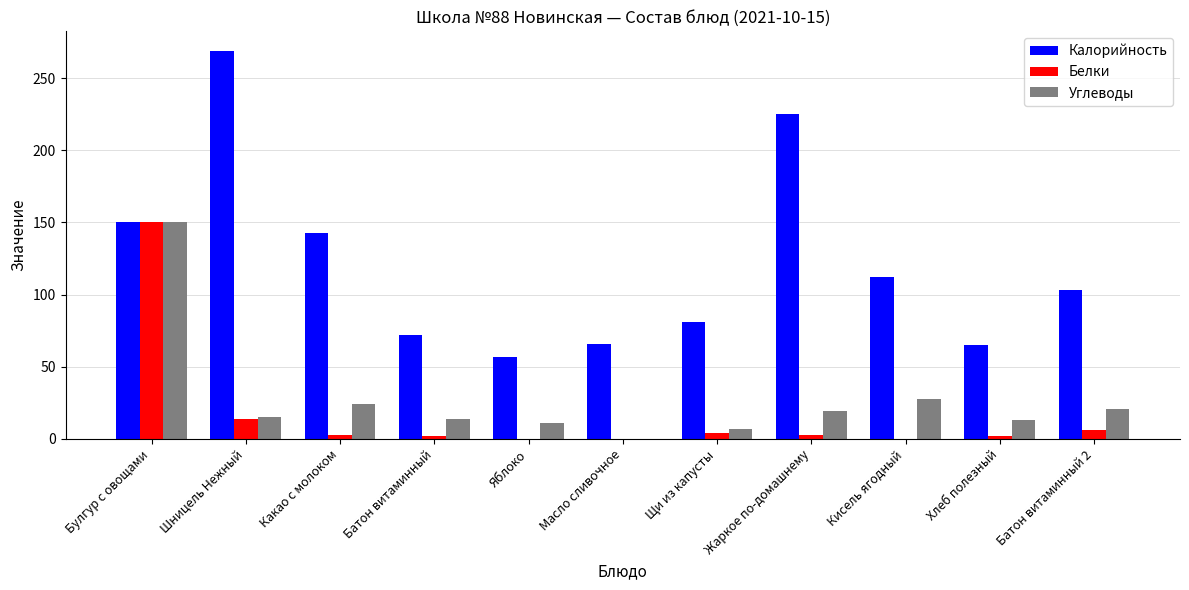

Where does the Углеводы series first go above 15?

Булгур с овощами